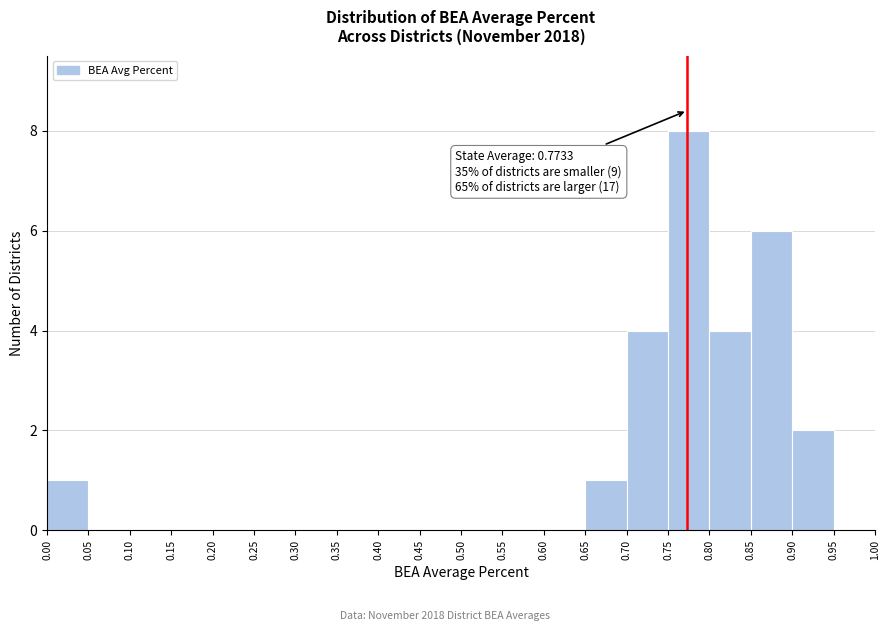

Which range on the x-axis has the tallest bar?

0.75 to 0.80